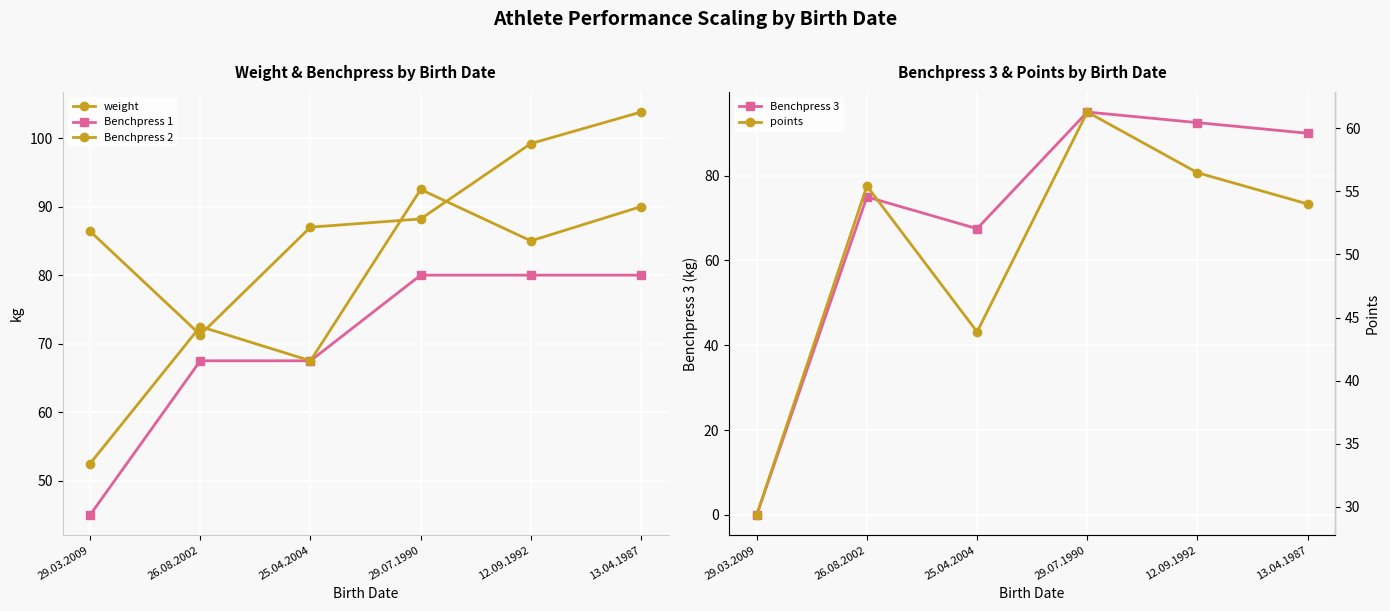

The value of Benchpress 1 at 29.03.2009 is 45.0. True or false?

True